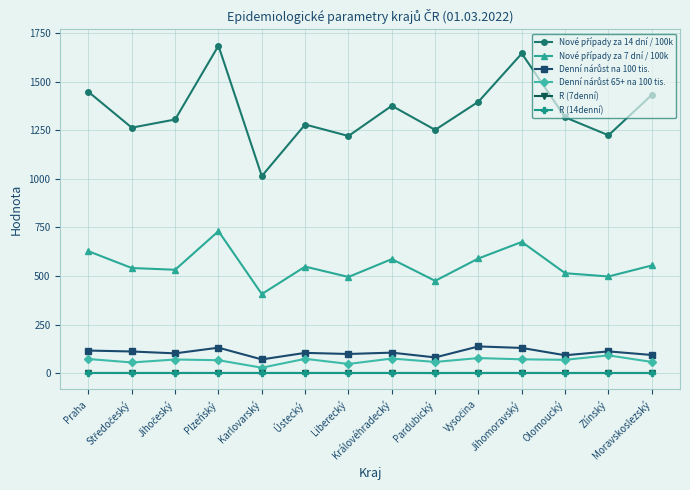

What is the maximum value shown in the chart?

1684.2